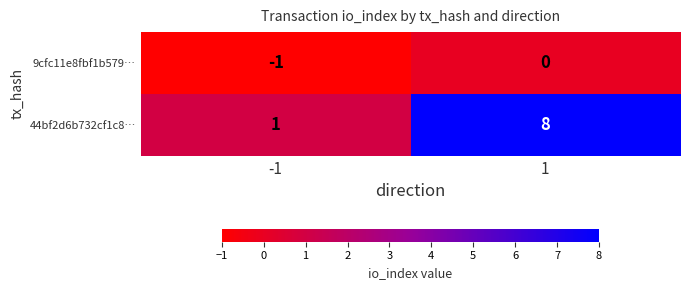

Is it true that 44bf2d6b732cf1c8… equals 1 at -1?

True